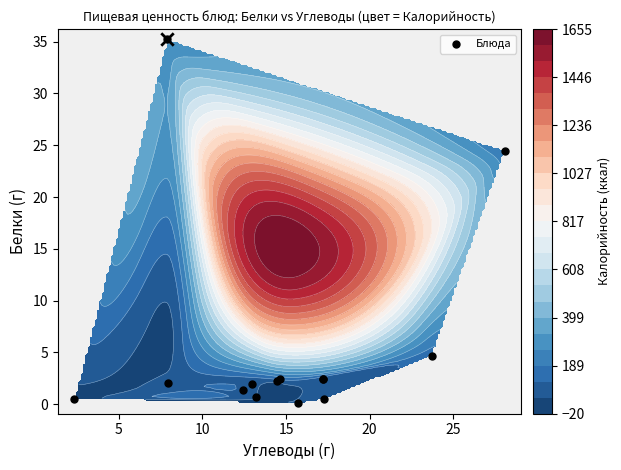

What is the minimum value shown in the chart?

0.1